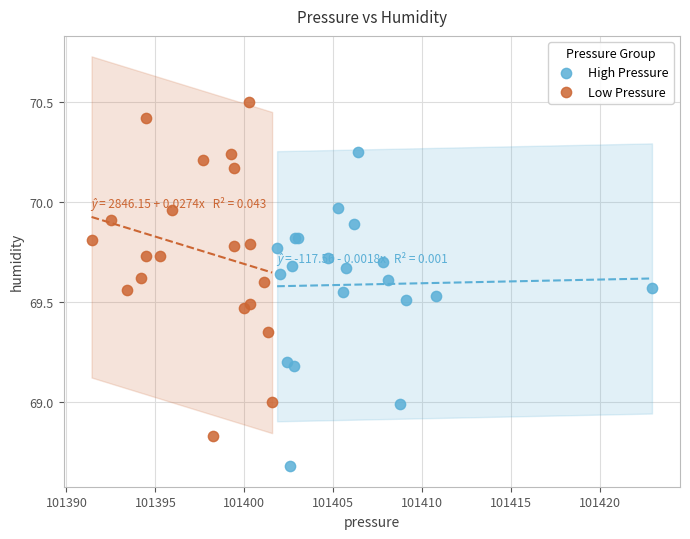

Which series reaches the minimum Y coordinate?

High Pressure